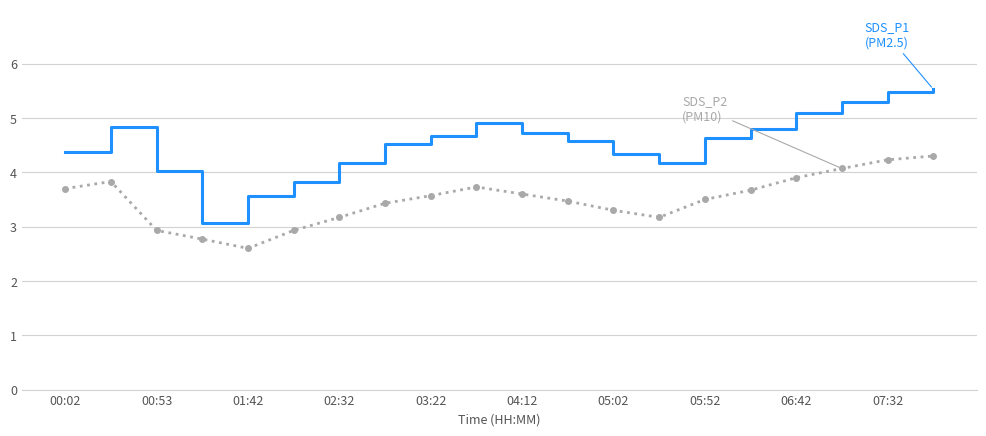

What is the smallest value displayed?

2.6